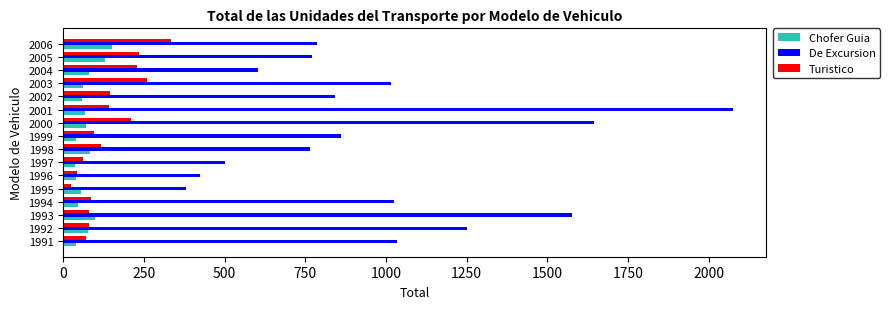

Which category has the highest value across all series?

2001